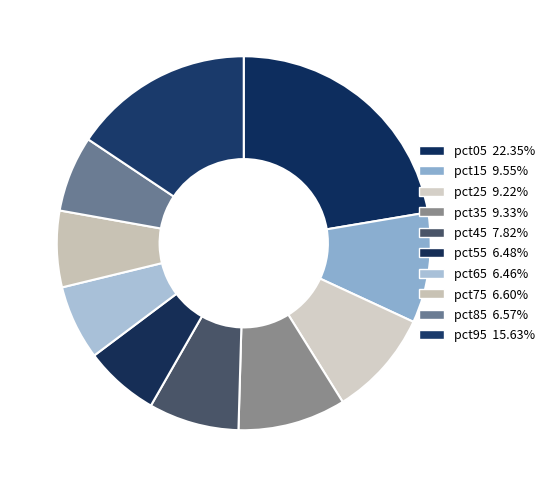

Count the number of slices in the pie.

10